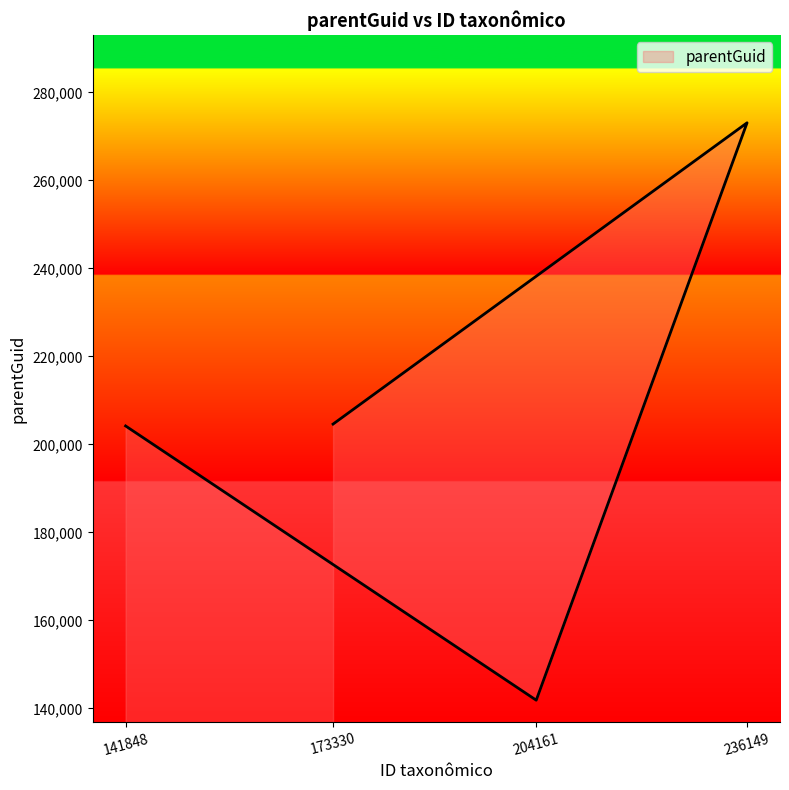

What is the smallest value displayed?

141855